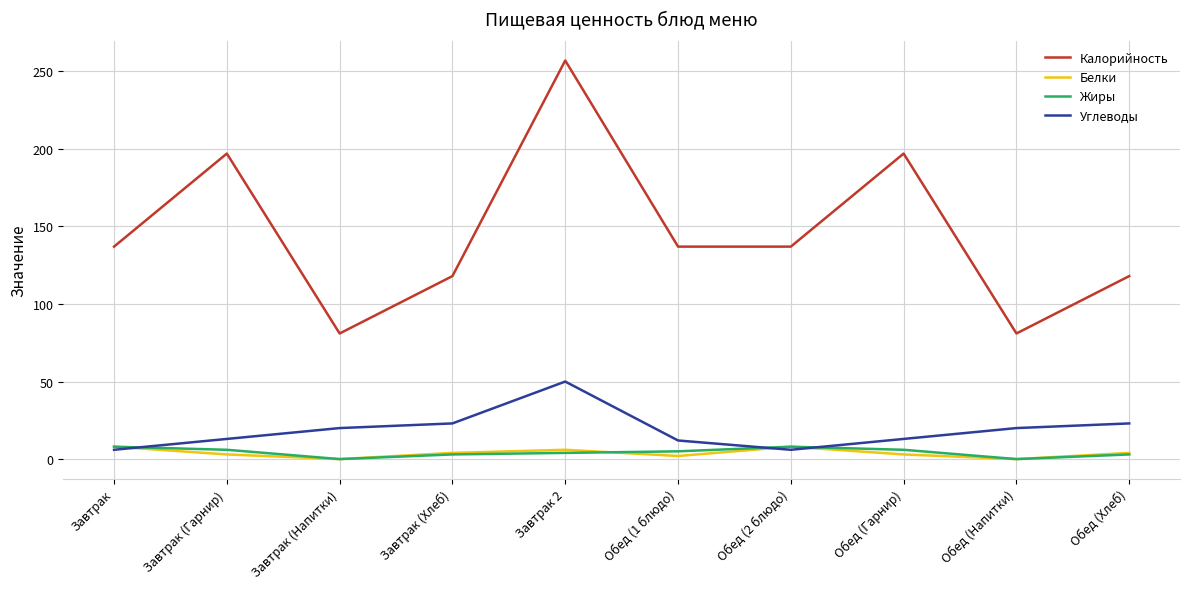

What is the maximum value for Углеводы?

50